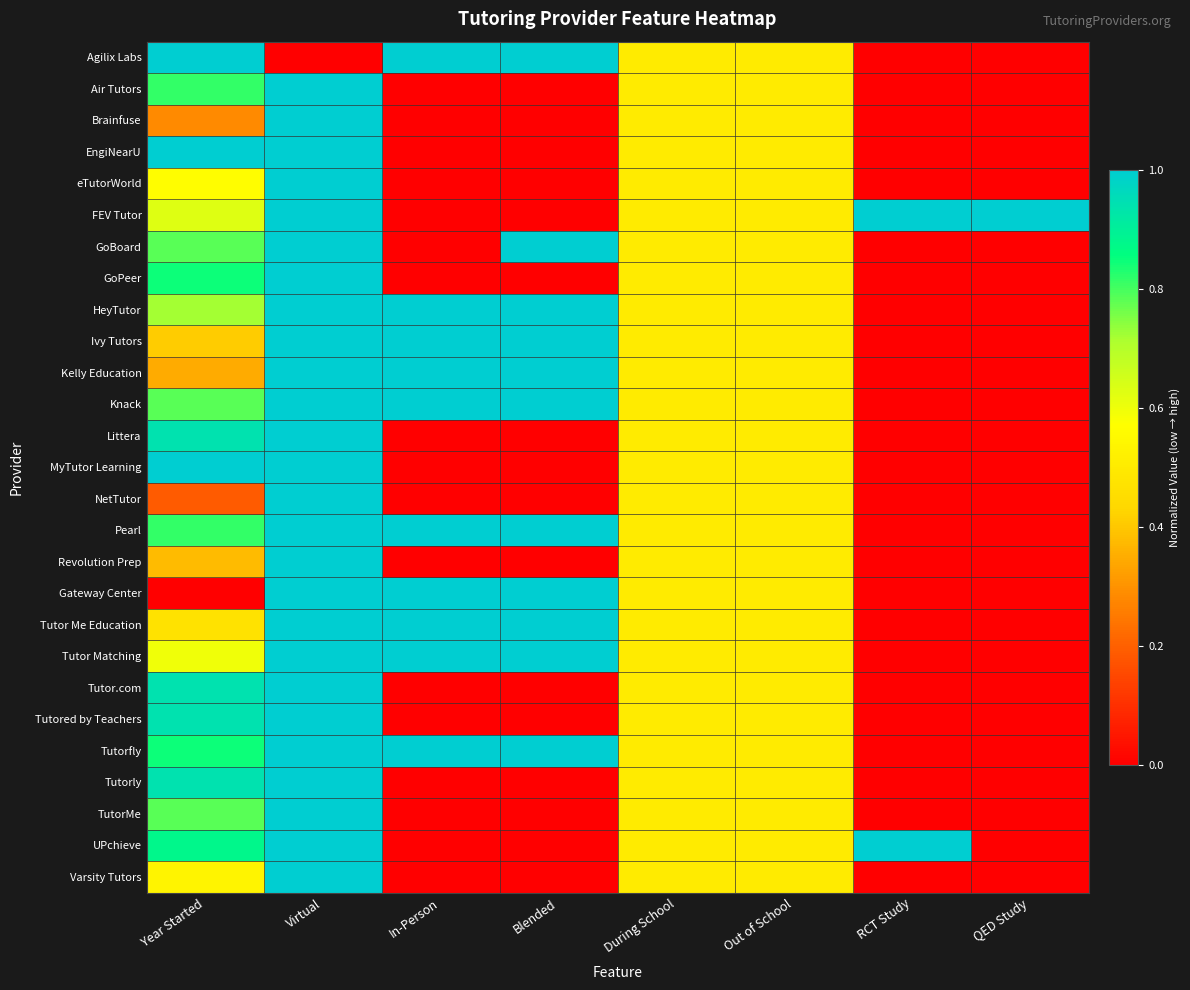

Reading left to right, extract all data points from this chart.

Agilix Labs: Year Started=1.0	Virtual=0.0	In-Person=1.0	Blended=1.0	During School=0.5	Out of School=0.5	RCT Study=0.0	QED Study=0.0
Air Tutors: Year Started=0.8	Virtual=1.0	In-Person=0.0	Blended=0.0	During School=0.5	Out of School=0.5	RCT Study=0.0	QED Study=0.0
Brainfuse: Year Started=0.3	Virtual=1.0	In-Person=0.0	Blended=0.0	During School=0.5	Out of School=0.5	RCT Study=0.0	QED Study=0.0
EngiNearU: Year Started=1.0	Virtual=1.0	In-Person=0.0	Blended=0.0	During School=0.5	Out of School=0.5	RCT Study=0.0	QED Study=0.0
eTutorWorld: Year Started=0.6	Virtual=1.0	In-Person=0.0	Blended=0.0	During School=0.5	Out of School=0.5	RCT Study=0.0	QED Study=0.0
FEV Tutor: Year Started=0.6	Virtual=1.0	In-Person=0.0	Blended=0.0	During School=0.5	Out of School=0.5	RCT Study=1.0	QED Study=1.0
GoBoard: Year Started=0.8	Virtual=1.0	In-Person=0.0	Blended=1.0	During School=0.5	Out of School=0.5	RCT Study=0.0	QED Study=0.0
GoPeer: Year Started=0.8	Virtual=1.0	In-Person=0.0	Blended=0.0	During School=0.5	Out of School=0.5	RCT Study=0.0	QED Study=0.0
HeyTutor: Year Started=0.7	Virtual=1.0	In-Person=1.0	Blended=1.0	During School=0.5	Out of School=0.5	RCT Study=0.0	QED Study=0.0
Ivy Tutors: Year Started=0.4	Virtual=1.0	In-Person=1.0	Blended=1.0	During School=0.5	Out of School=0.5	RCT Study=0.0	QED Study=0.0
Kelly Education: Year Started=0.3	Virtual=1.0	In-Person=1.0	Blended=1.0	During School=0.5	Out of School=0.5	RCT Study=0.0	QED Study=0.0
Knack: Year Started=0.8	Virtual=1.0	In-Person=1.0	Blended=1.0	During School=0.5	Out of School=0.5	RCT Study=0.0	QED Study=0.0
Littera: Year Started=0.9	Virtual=1.0	In-Person=0.0	Blended=0.0	During School=0.5	Out of School=0.5	RCT Study=0.0	QED Study=0.0
MyTutor Learning: Year Started=1.0	Virtual=1.0	In-Person=0.0	Blended=0.0	During School=0.5	Out of School=0.5	RCT Study=0.0	QED Study=0.0
NetTutor: Year Started=0.2	Virtual=1.0	In-Person=0.0	Blended=0.0	During School=0.5	Out of School=0.5	RCT Study=0.0	QED Study=0.0
Pearl: Year Started=0.8	Virtual=1.0	In-Person=1.0	Blended=1.0	During School=0.5	Out of School=0.5	RCT Study=0.0	QED Study=0.0
Revolution Prep: Year Started=0.4	Virtual=1.0	In-Person=0.0	Blended=0.0	During School=0.5	Out of School=0.5	RCT Study=0.0	QED Study=0.0
Gateway Center: Year Started=0.0	Virtual=1.0	In-Person=1.0	Blended=1.0	During School=0.5	Out of School=0.5	RCT Study=0.0	QED Study=0.0
Tutor Me Education: Year Started=0.5	Virtual=1.0	In-Person=1.0	Blended=1.0	During School=0.5	Out of School=0.5	RCT Study=0.0	QED Study=0.0
Tutor Matching: Year Started=0.6	Virtual=1.0	In-Person=1.0	Blended=1.0	During School=0.5	Out of School=0.5	RCT Study=0.0	QED Study=0.0
Tutor.com: Year Started=0.9	Virtual=1.0	In-Person=0.0	Blended=0.0	During School=0.5	Out of School=0.5	RCT Study=0.0	QED Study=0.0
Tutored by Teachers: Year Started=0.9	Virtual=1.0	In-Person=0.0	Blended=0.0	During School=0.5	Out of School=0.5	RCT Study=0.0	QED Study=0.0
Tutorfly: Year Started=0.8	Virtual=1.0	In-Person=1.0	Blended=1.0	During School=0.5	Out of School=0.5	RCT Study=0.0	QED Study=0.0
Tutorly: Year Started=0.9	Virtual=1.0	In-Person=0.0	Blended=0.0	During School=0.5	Out of School=0.5	RCT Study=0.0	QED Study=0.0
TutorMe: Year Started=0.8	Virtual=1.0	In-Person=0.0	Blended=0.0	During School=0.5	Out of School=0.5	RCT Study=0.0	QED Study=0.0
UPchieve: Year Started=0.9	Virtual=1.0	In-Person=0.0	Blended=0.0	During School=0.5	Out of School=0.5	RCT Study=1.0	QED Study=0.0
Varsity Tutors: Year Started=0.5	Virtual=1.0	In-Person=0.0	Blended=0.0	During School=0.5	Out of School=0.5	RCT Study=0.0	QED Study=0.0